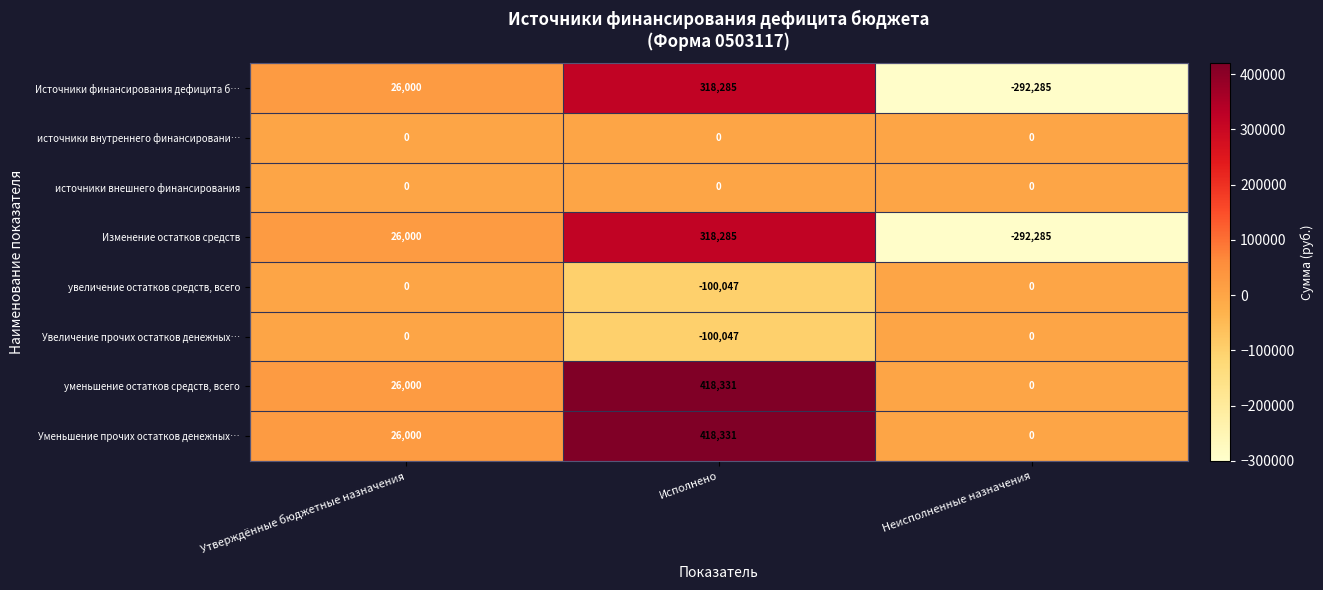

What is the spread (max minus min) of values at Утверждённые бюджетные назначения?

26000